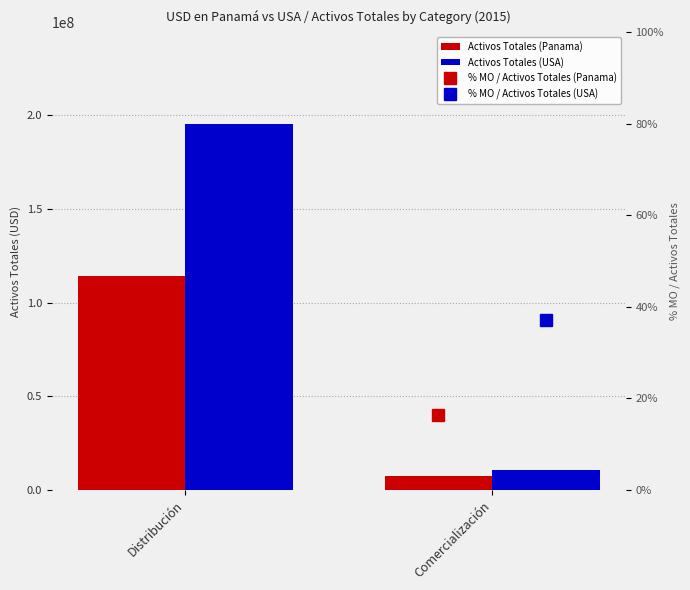

Rank the categories by % MO / Activos Totales (USA) value from lowest to highest.

Comercialización, Distribución